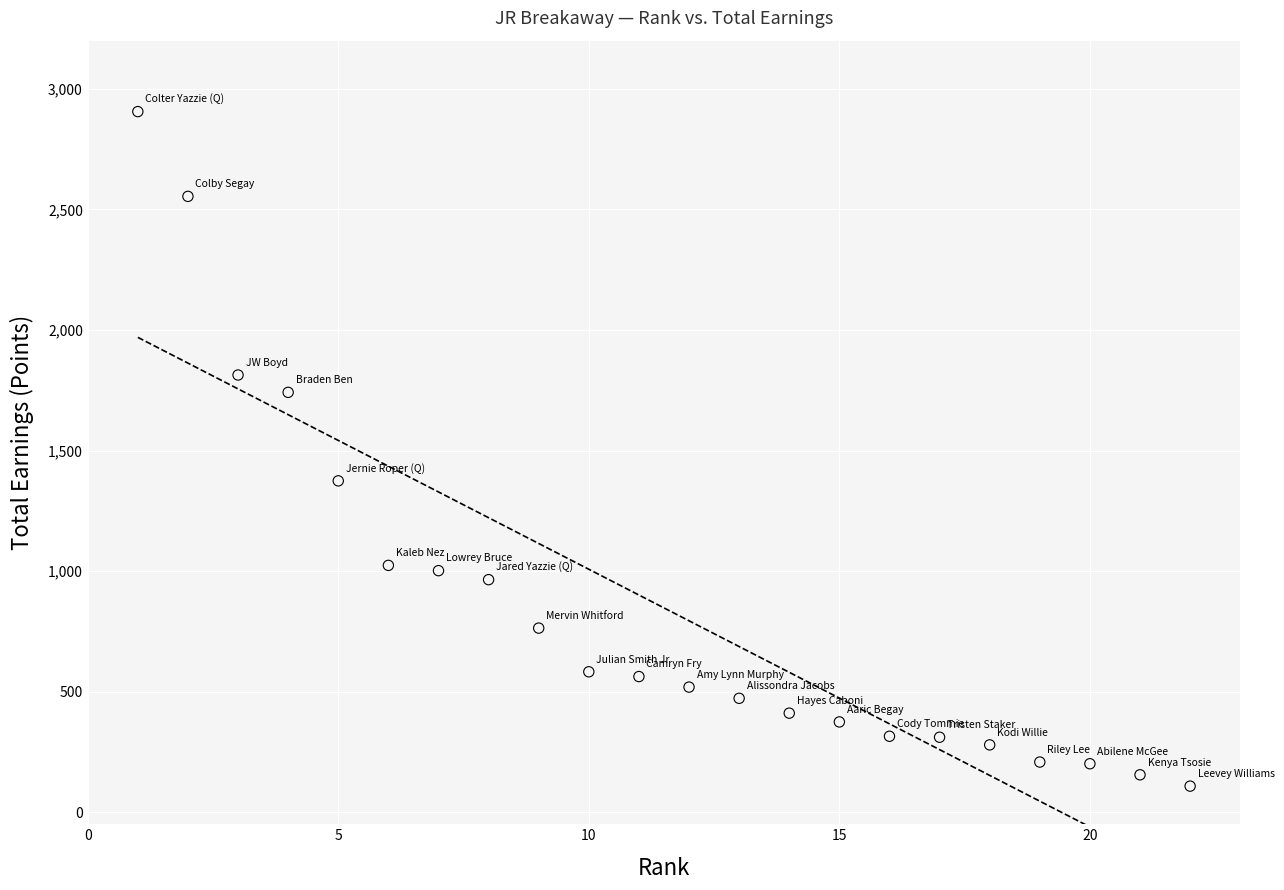

What Y value in the scatter plot is closest to 1506?

1374.3